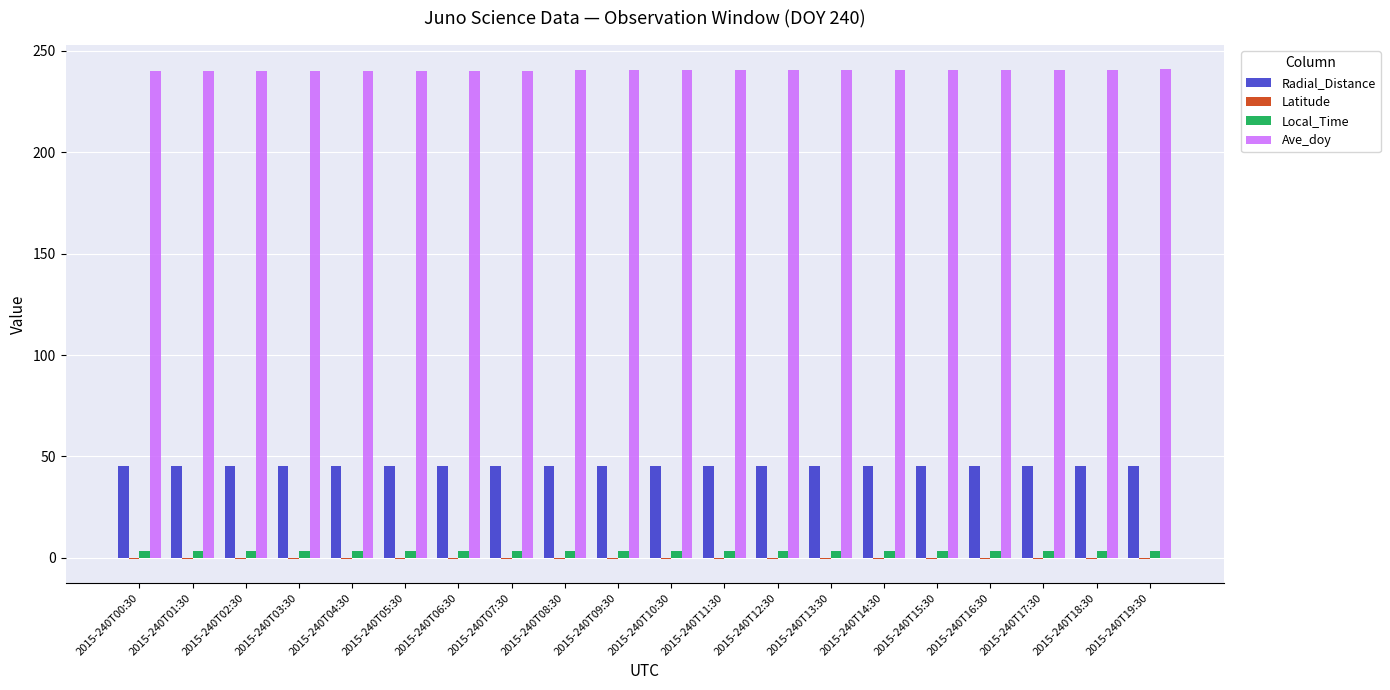

True or false: Ave_doy has a value of 240.8 at 2015-240T18:30.

True